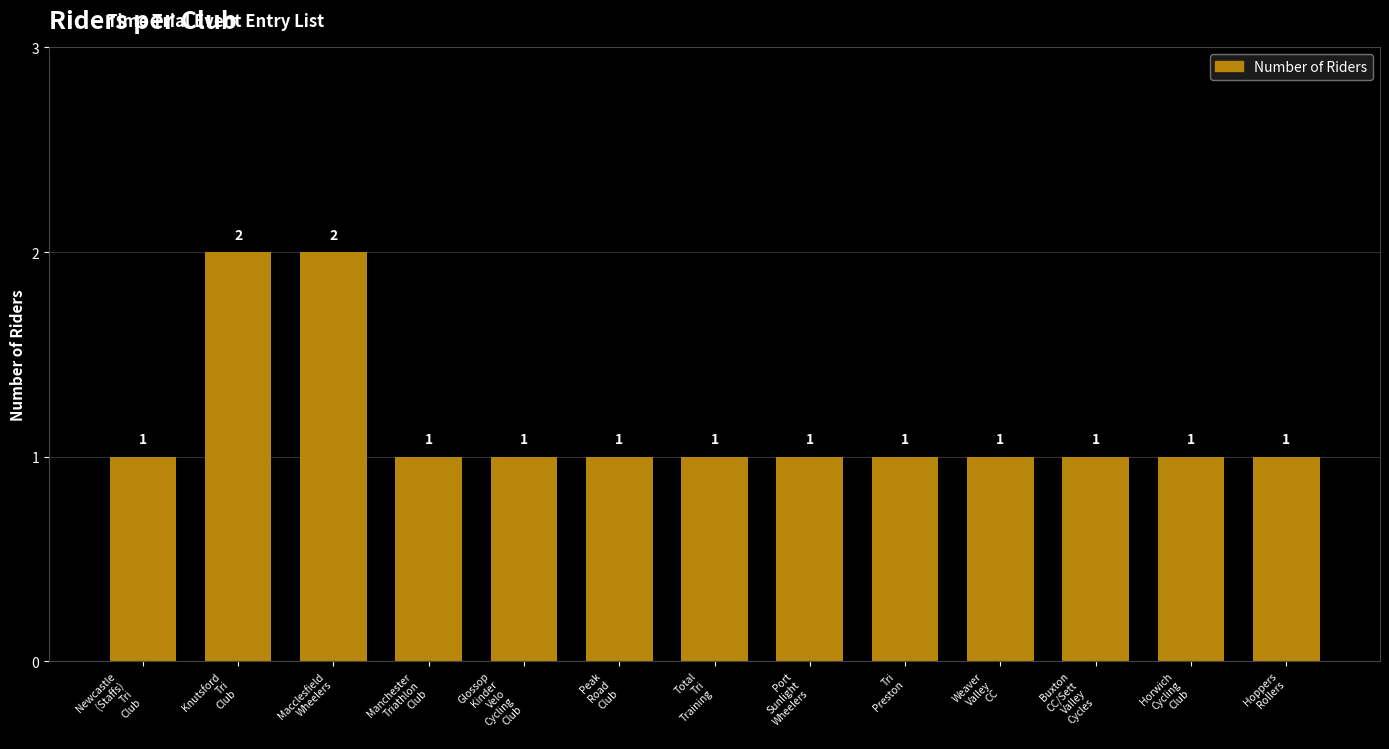

The value at Weaver
Valley
CC is 1. True or false?

True